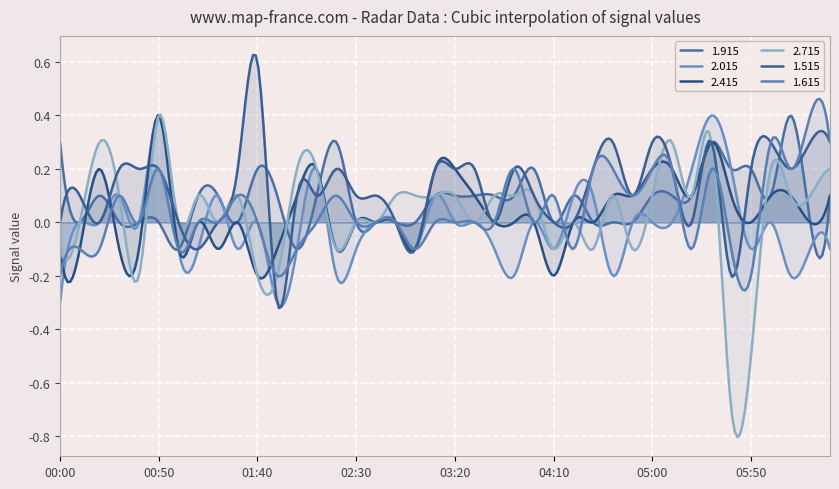

What is the highest value of the 1.515 series?

0.6